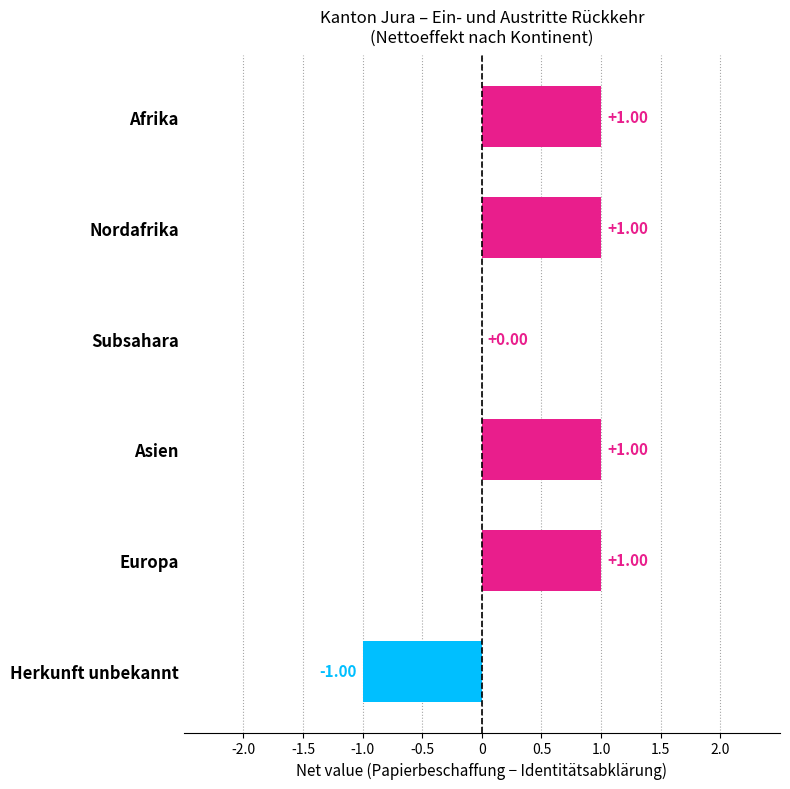

Approximately how many times larger is the value at Europa compared to Afrika?

1.0